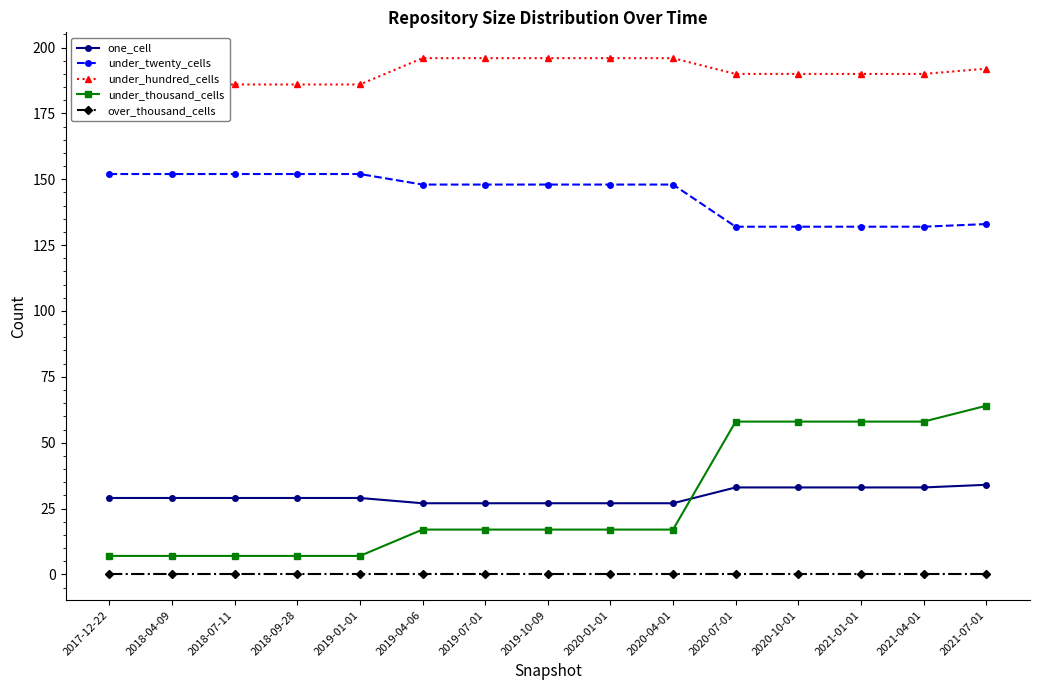

True or false: one_cell has a value of 33 at 2020-07-01.

True